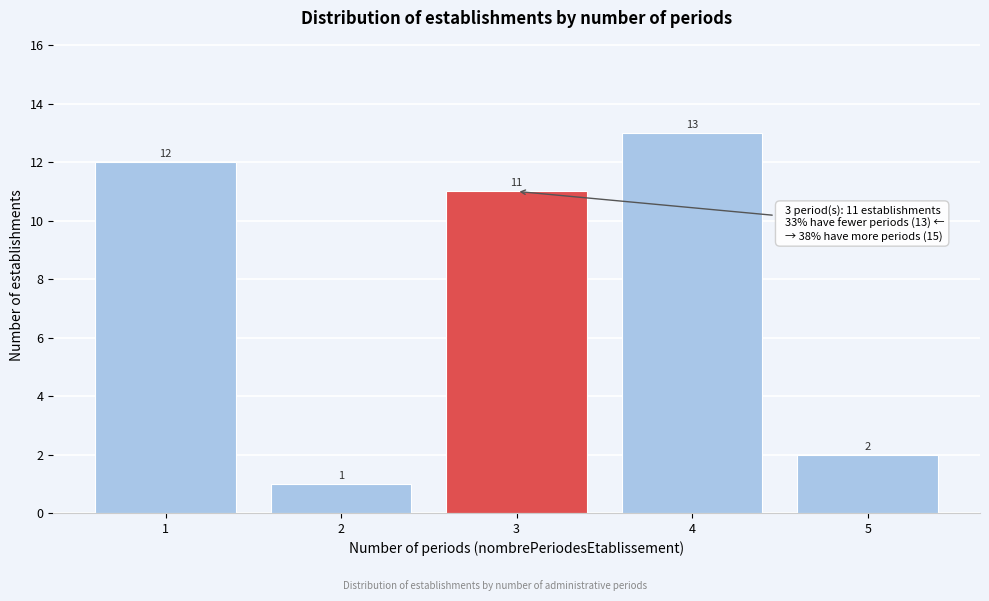

Reading right to left, list all the values displayed in this chart.

2	13	11	1	12